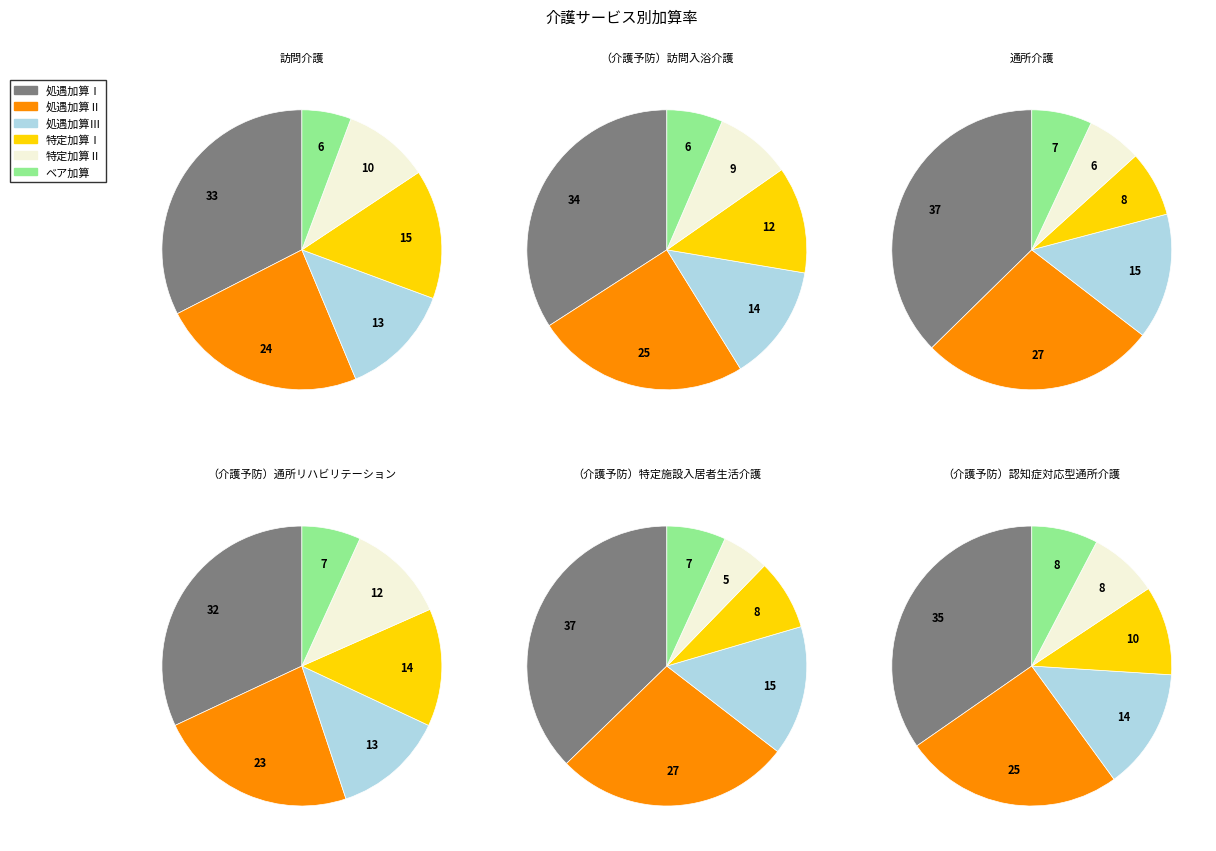

To the nearest percent, what portion does 訪問介護 represent?

26%